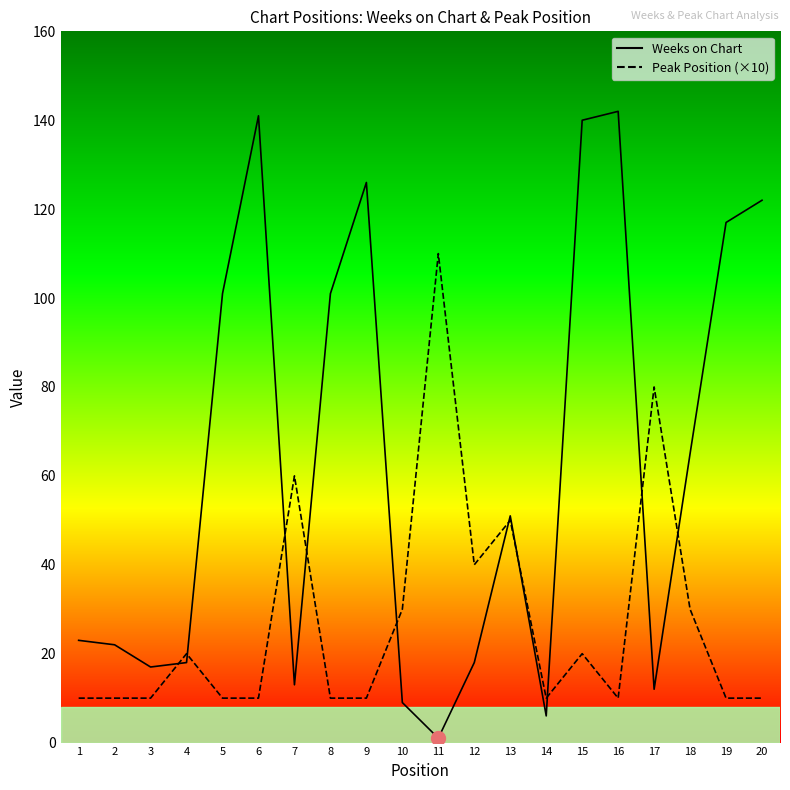

Reading right to left, list all the values displayed in this chart.

Weeks on Chart: 20=122	19=117	18=65	17=12	16=142	15=140	14=6	13=51	12=18	11=1	10=9	9=126	8=101	7=13	6=141	5=101	4=18	3=17	2=22	1=23
Peak Position (×10): 20=10	19=10	18=30	17=80	16=10	15=20	14=10	13=50	12=40	11=110	10=30	9=10	8=10	7=60	6=10	5=10	4=20	3=10	2=10	1=10